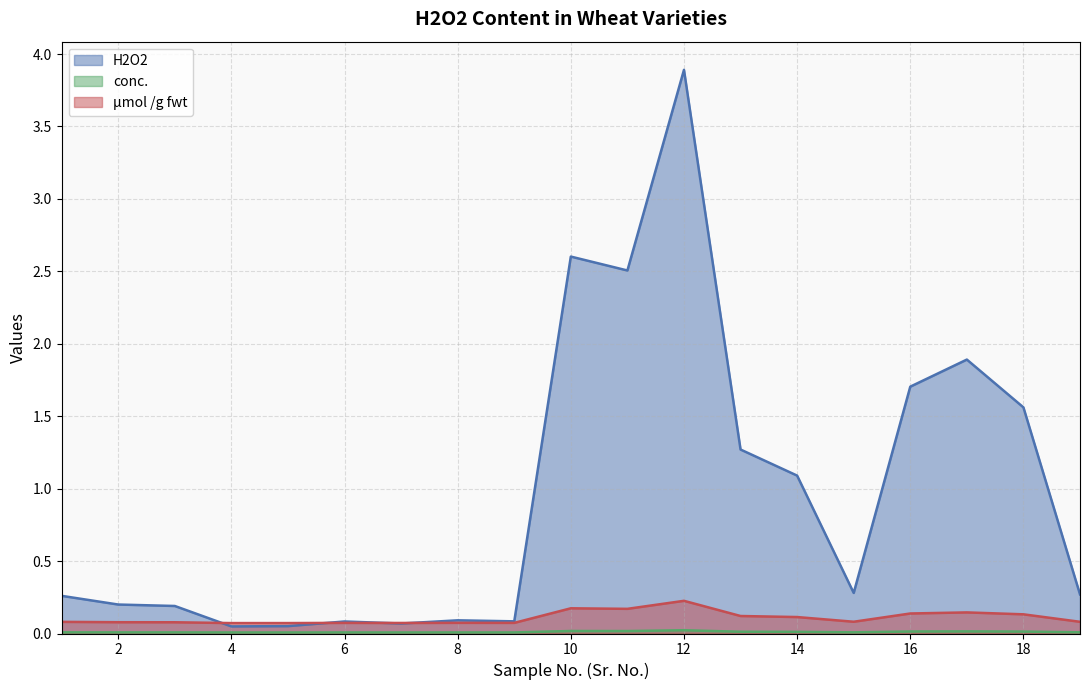

Which series has the largest range (max minus min)?

H2O2